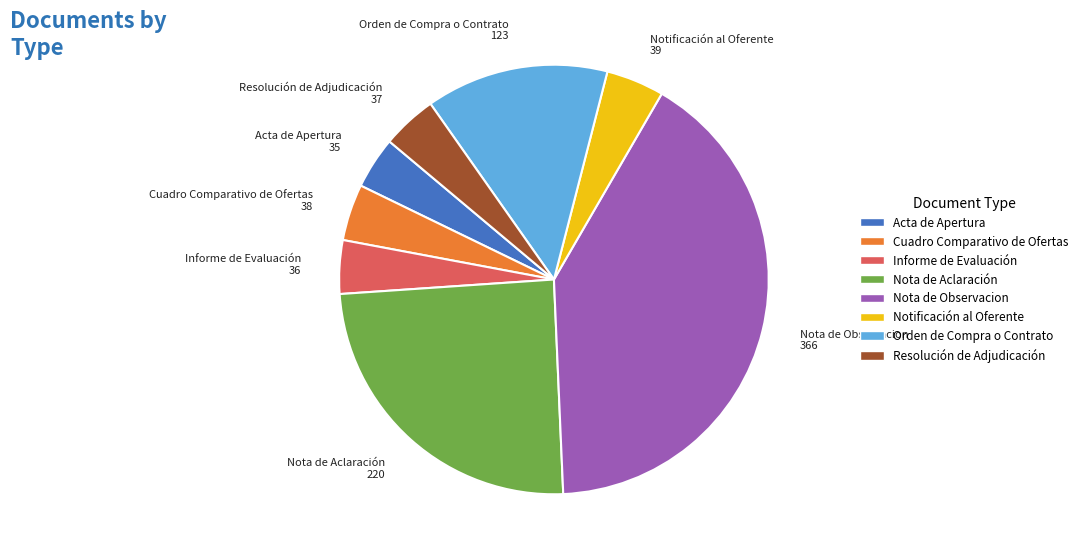

True or false: Nota de Observacion accounts for 41% of the total.

True